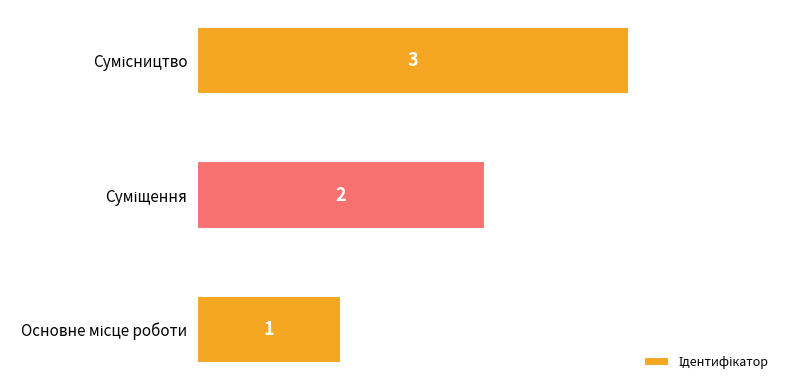

Does the chart contain stacked bars?

No